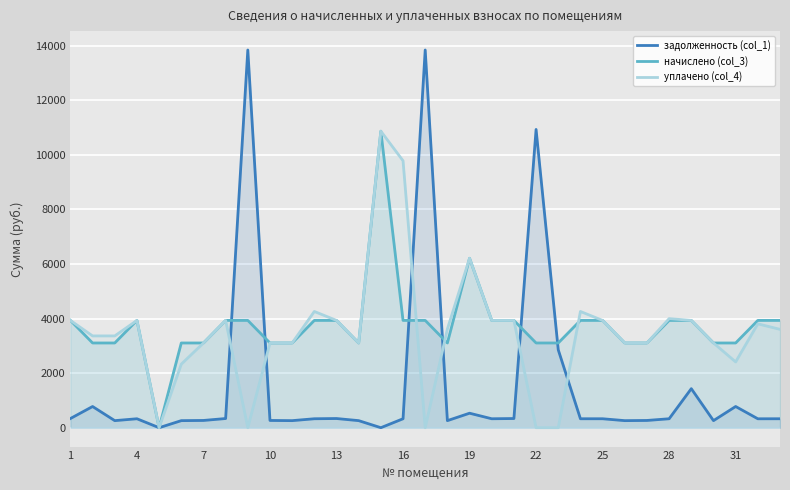

What is the sum of all начислено (col_3) values?

123409.4